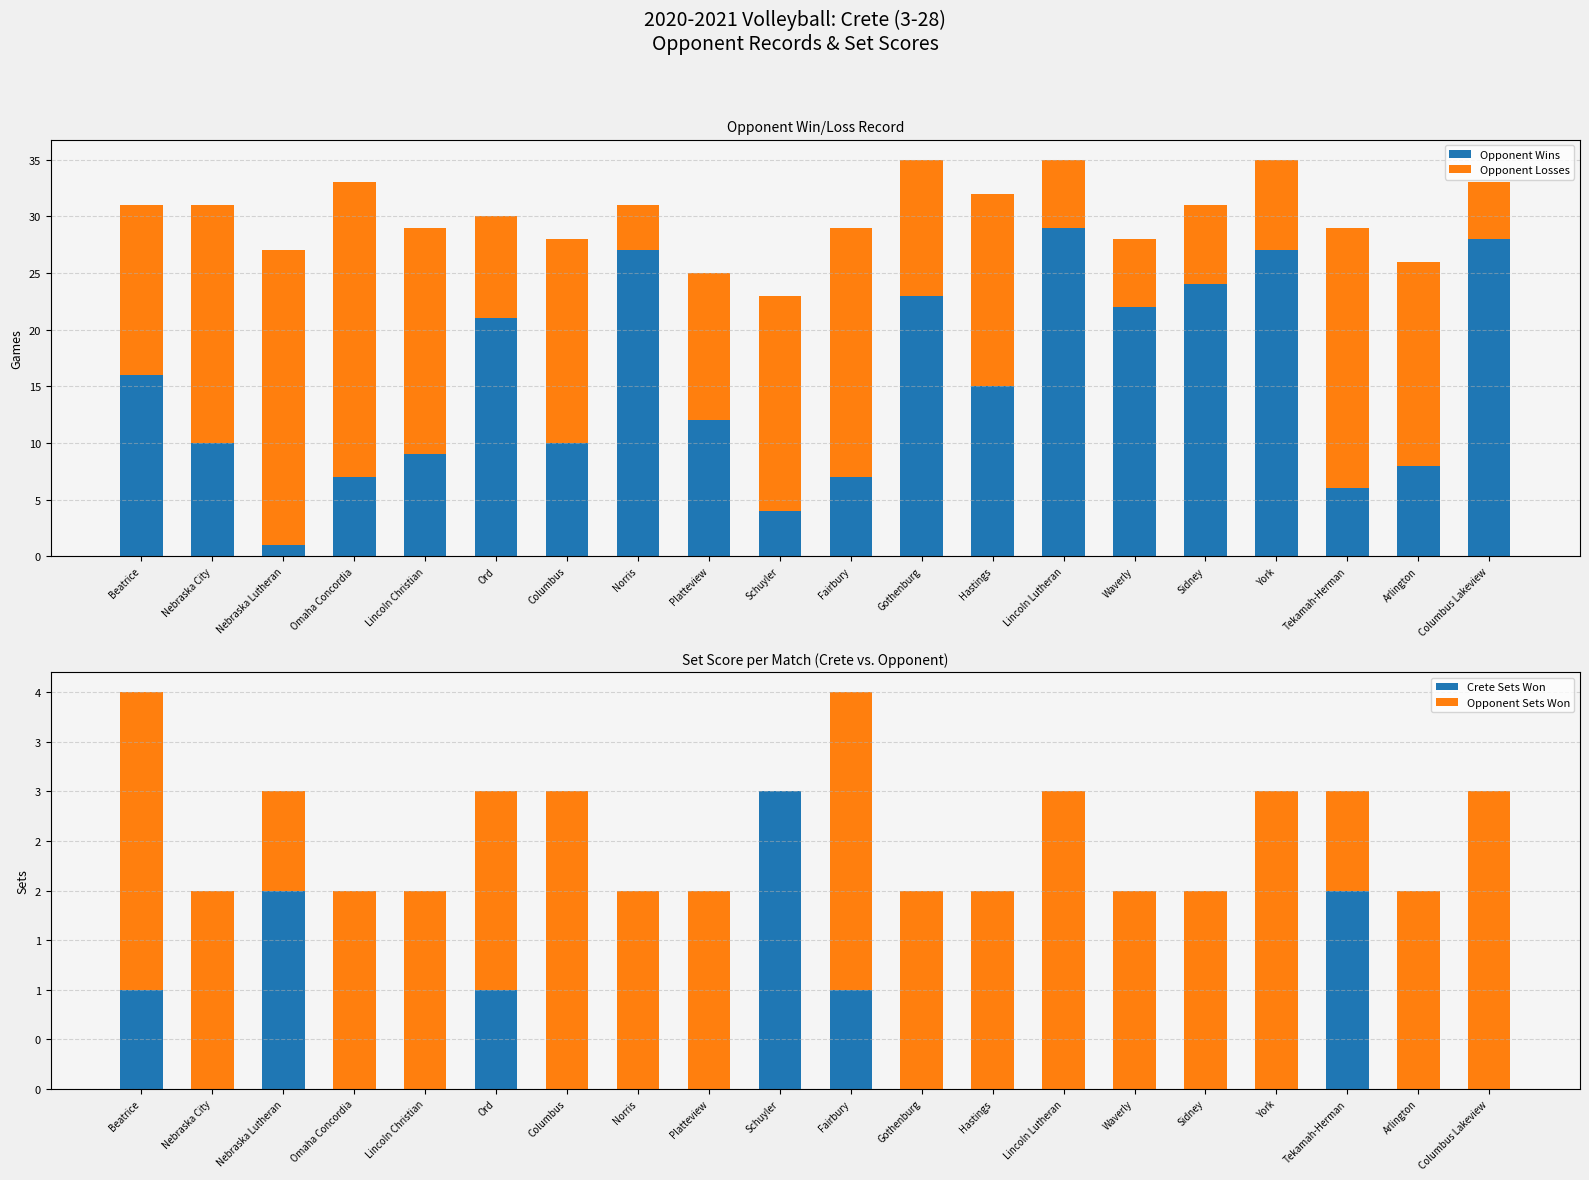

What position from the left is Ord?

6